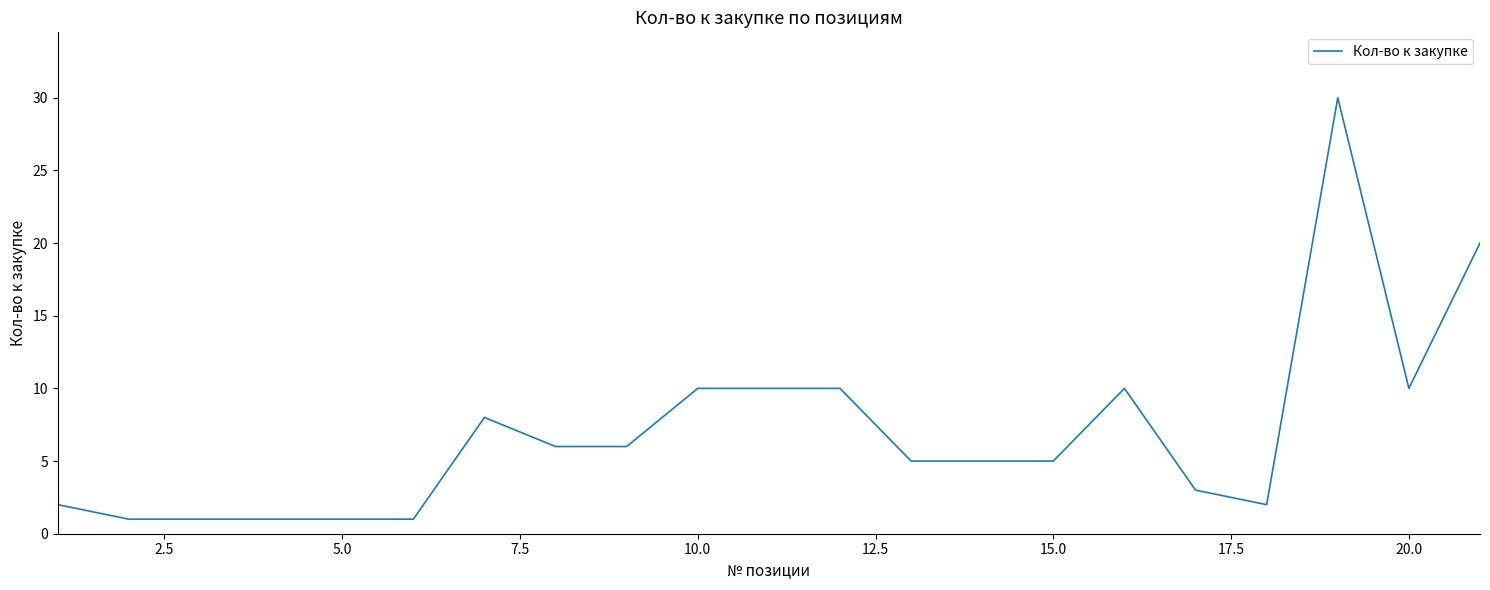

What is the difference between the maximum and minimum values?

29